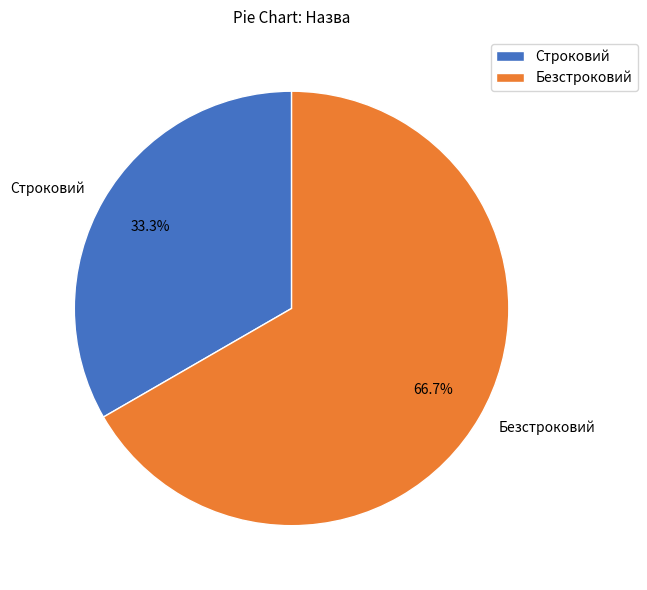

What percentage is NOT represented by Строковий?

66.7%